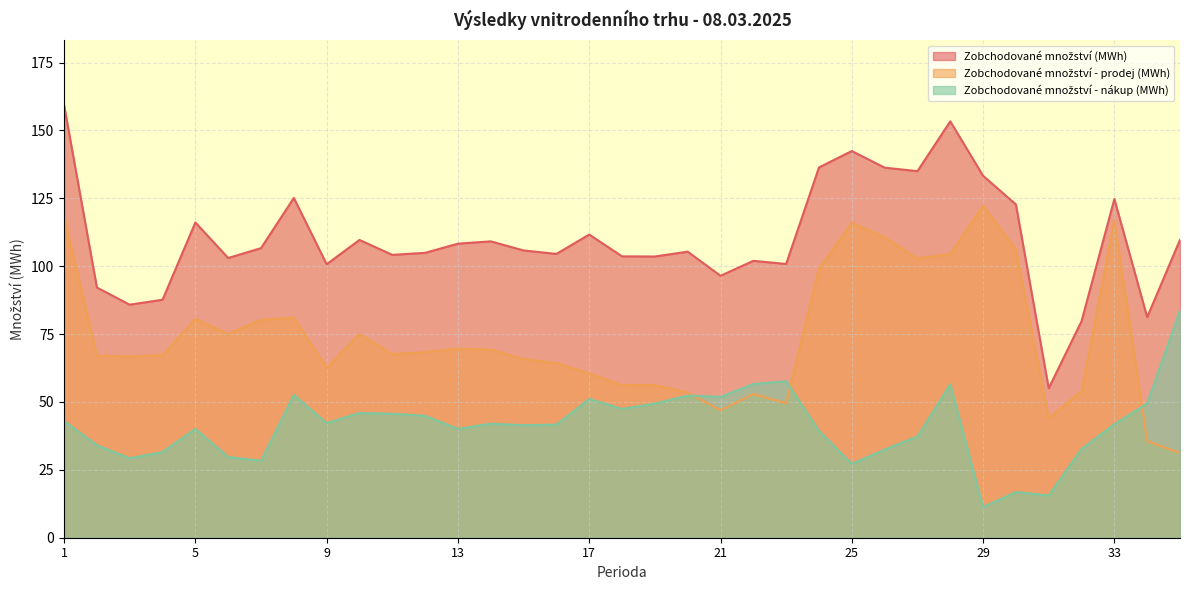

How many times do Zobchodované množství - prodej (MWh) and Zobchodované množství - nákup (MWh) cross each other?

3